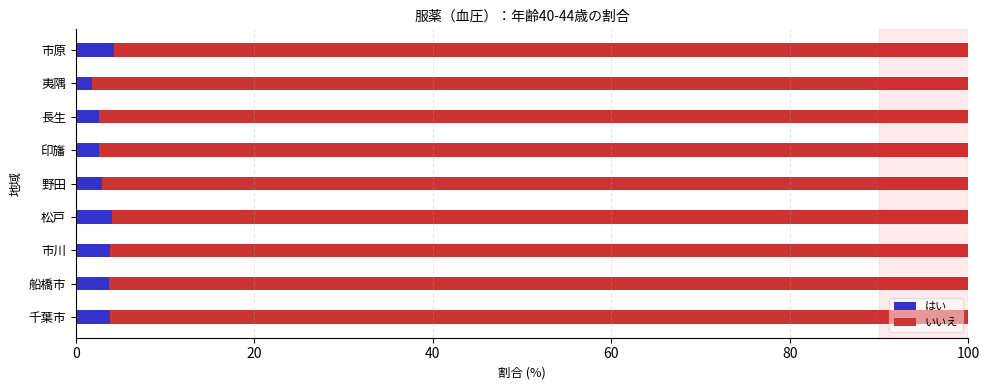

What is the difference between the second highest and minimum values in the はい series?

2.2